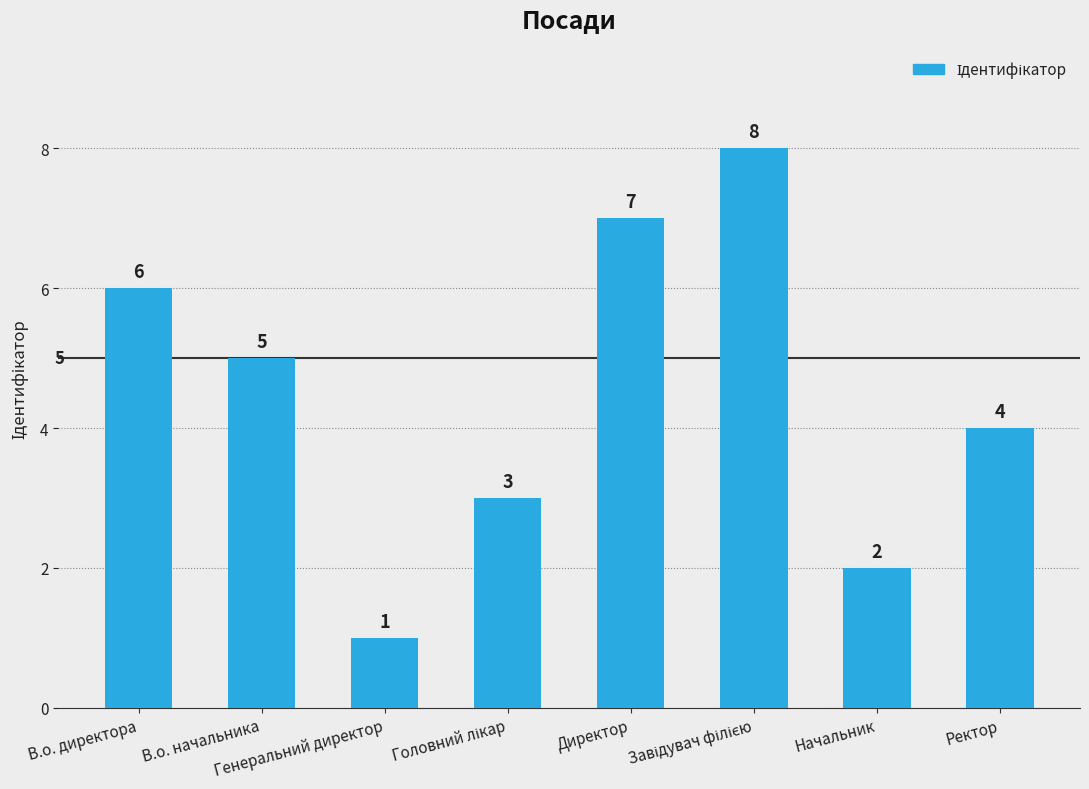

What is the sum of all values?

36